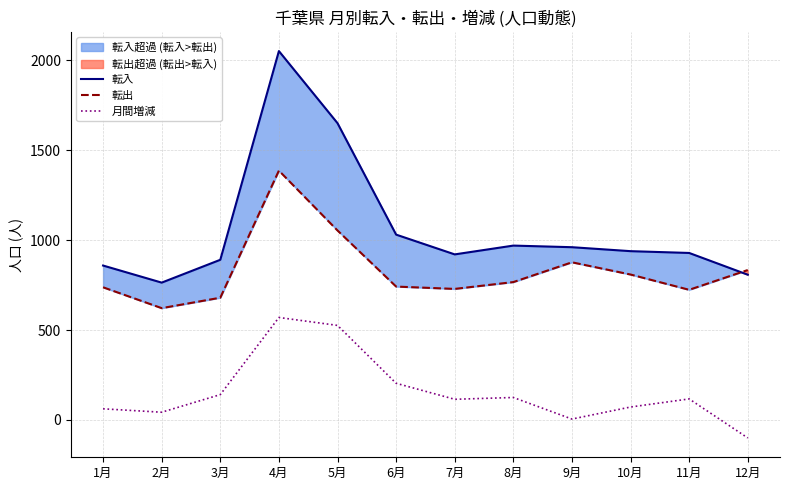

Does the chart have visible grid lines?

Yes